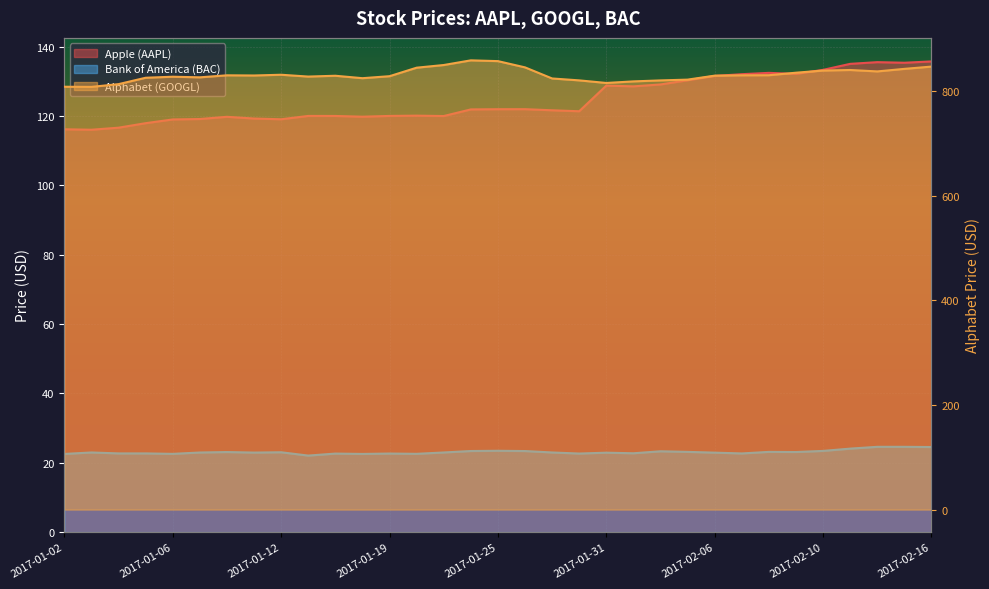

Reading left to right, list all the values displayed in this chart.

Apple (AAPL): 2017-01-02=116.2	2017-01-03=116.0	2017-01-04=116.6	2017-01-05=117.9	2017-01-06=119.0	2017-01-09=119.1	2017-01-10=119.8	2017-01-11=119.2	2017-01-12=119.0	2017-01-13=120.0	2017-01-17=120.0	2017-01-18=119.8	2017-01-19=120.0	2017-01-20=120.1	2017-01-23=120.0	2017-01-24=121.9	2017-01-25=121.9	2017-01-26=122.0	2017-01-27=121.6	2017-01-30=121.3	2017-01-31=128.8	2017-02-01=128.5	2017-02-02=129.1	2017-02-03=130.3	2017-02-06=131.5	2017-02-07=132.0	2017-02-08=132.4	2017-02-09=132.1	2017-02-10=133.3	2017-02-13=135.0	2017-02-14=135.5	2017-02-15=135.3	2017-02-16=135.7
Alphabet (GOOGL): 2017-01-02=808.0	2017-01-03=807.8	2017-01-04=813.0	2017-01-05=825.2	2017-01-06=827.2	2017-01-09=826.0	2017-01-10=829.9	2017-01-11=829.5	2017-01-12=830.9	2017-01-13=827.5	2017-01-17=829.0	2017-01-18=824.4	2017-01-19=828.2	2017-01-20=844.4	2017-01-23=849.5	2017-01-24=858.5	2017-01-25=857.0	2017-01-26=845.0	2017-01-27=823.8	2017-01-30=820.2	2017-01-31=815.2	2017-02-01=818.3	2017-02-02=820.1	2017-02-03=821.6	2017-02-06=829.2	2017-02-07=829.9	2017-02-08=830.1	2017-02-09=834.9	2017-02-10=839.0	2017-02-13=840.0	2017-02-14=837.3	2017-02-15=842.2	2017-02-16=846.5
Bank of America (BAC): 2017-01-02=22.5	2017-01-03=22.9	2017-01-04=22.7	2017-01-05=22.7	2017-01-06=22.6	2017-01-09=22.9	2017-01-10=23.1	2017-01-11=22.9	2017-01-12=23.0	2017-01-13=22.1	2017-01-17=22.6	2017-01-18=22.5	2017-01-19=22.6	2017-01-20=22.6	2017-01-23=22.9	2017-01-24=23.4	2017-01-25=23.4	2017-01-26=23.4	2017-01-27=22.9	2017-01-30=22.6	2017-01-31=22.9	2017-02-01=22.7	2017-02-02=23.3	2017-02-03=23.1	2017-02-06=22.9	2017-02-07=22.7	2017-02-08=23.1	2017-02-09=23.1	2017-02-10=23.4	2017-02-13=24.1	2017-02-14=24.6	2017-02-15=24.6	2017-02-16=24.5